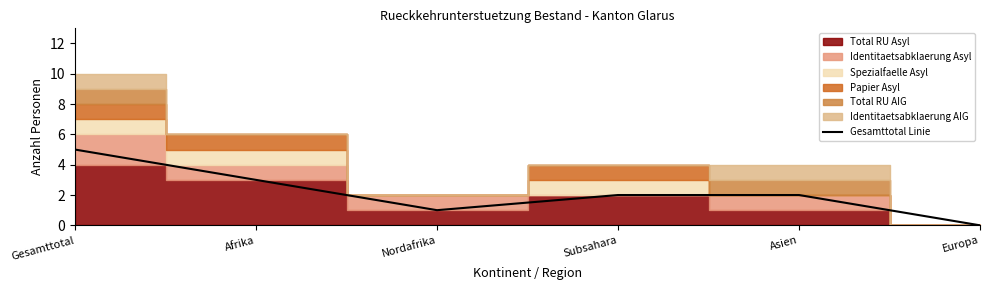

What is the difference between the maximum and minimum values?

5